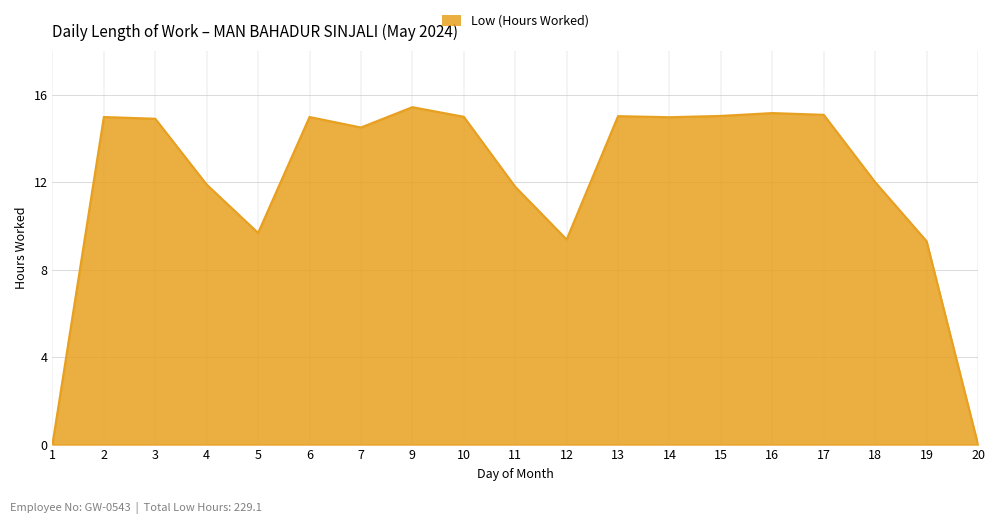

What is the difference between the values at 7 and 4?

2.6